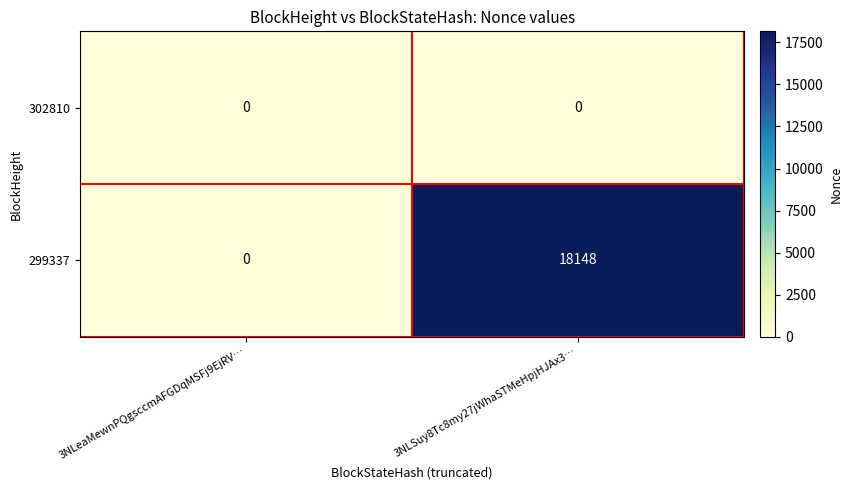

At how many categories does at least one series exceed 15241?

1